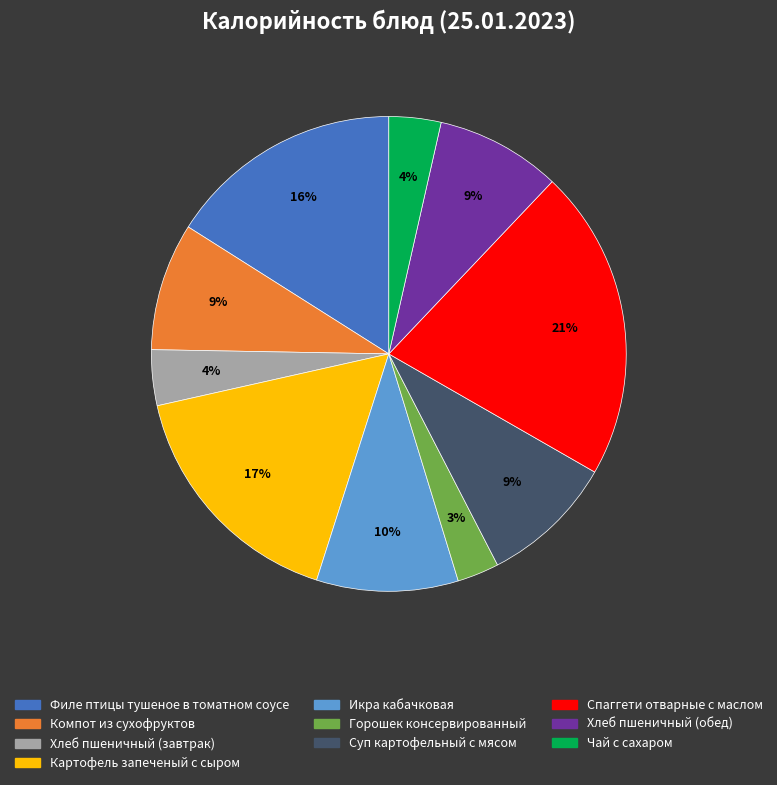

Is there a majority slice in this chart?

No